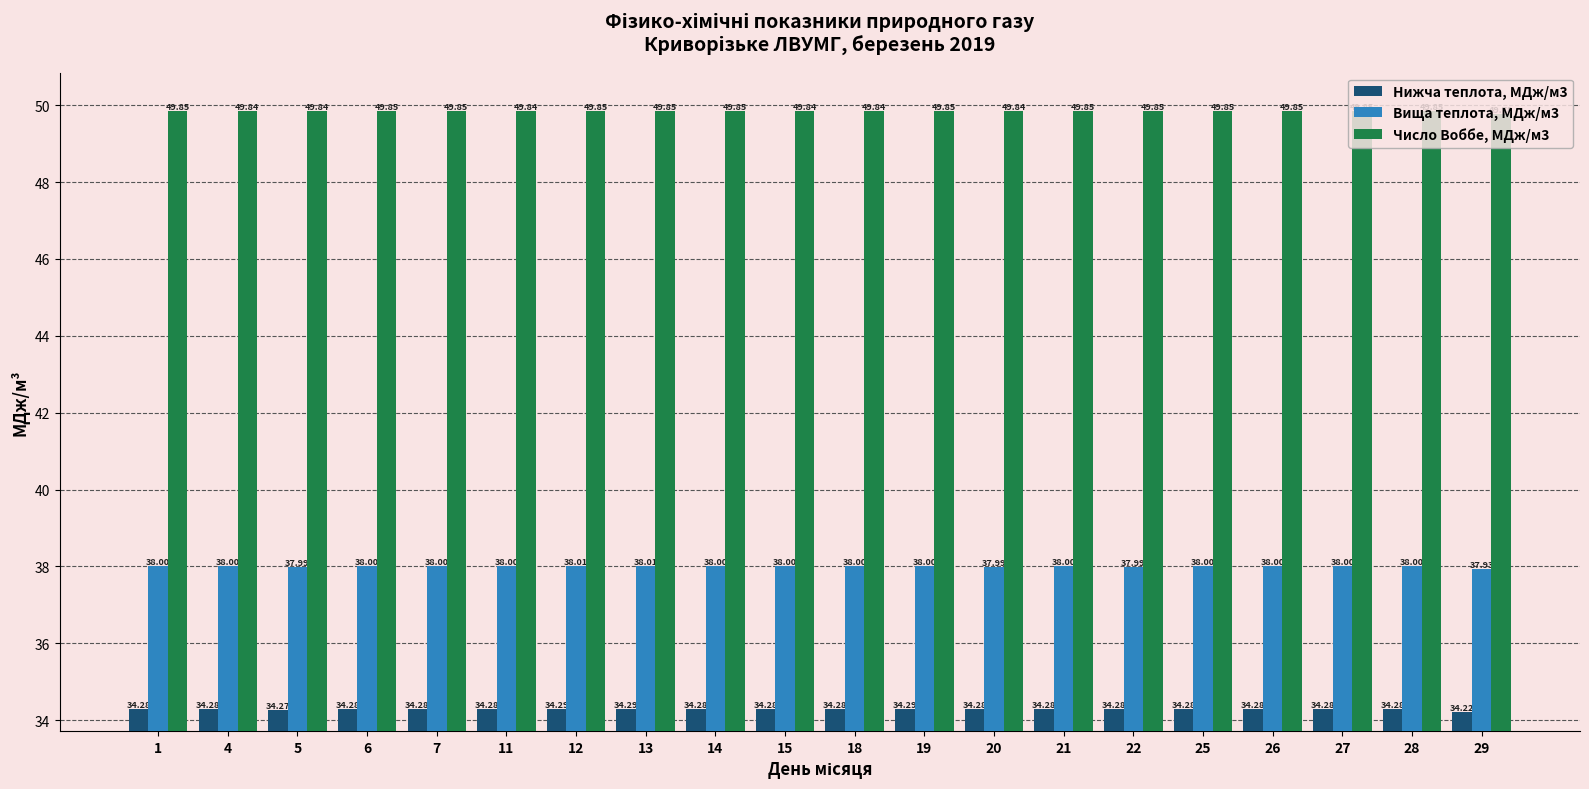

List the series in order of their peak value, highest first.

Число Воббе, МДж/м3, Вища теплота, МДж/м3, Нижча теплота, МДж/м3